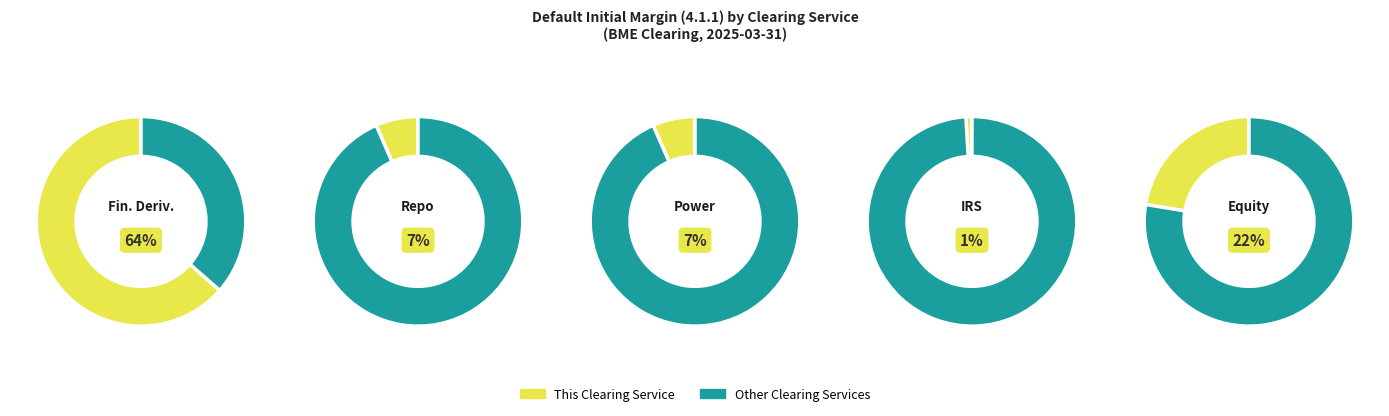

Combined, what portion of the pie is BMEC_IRS and BMEC_Financial Derivatives?

64.5%